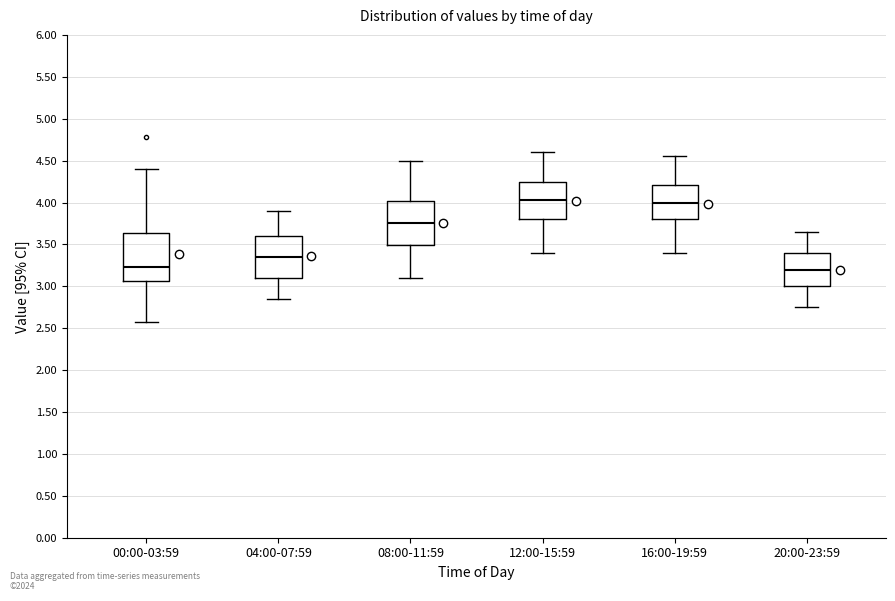

Reading left to right, read every box against the y-axis: the position of its median line, the range the box covers, and the ends of its whiskers. The values are not printed on the chart, so give them approximately, as read against the axis.

00:00-03:59: median 3.25, box 3.05 to 3.65, whiskers 2.60 to 4.40
04:00-07:59: median 3.35, box 3.10 to 3.60, whiskers 2.85 to 3.90
08:00-11:59: median 3.75, box 3.50 to 4.00, whiskers 3.10 to 4.50
12:00-15:59: median 4.05, box 3.80 to 4.25, whiskers 3.40 to 4.60
16:00-19:59: median 4.00, box 3.80 to 4.20, whiskers 3.40 to 4.55
20:00-23:59: median 3.20, box 3.00 to 3.40, whiskers 2.75 to 3.65